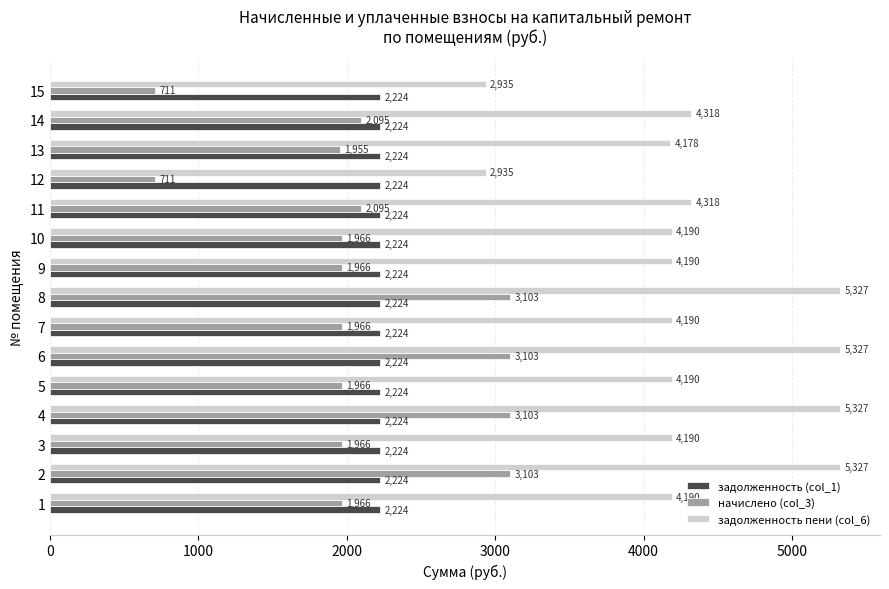

True or false: начислено (col_3) has a value of 3103.0 at 4.

True